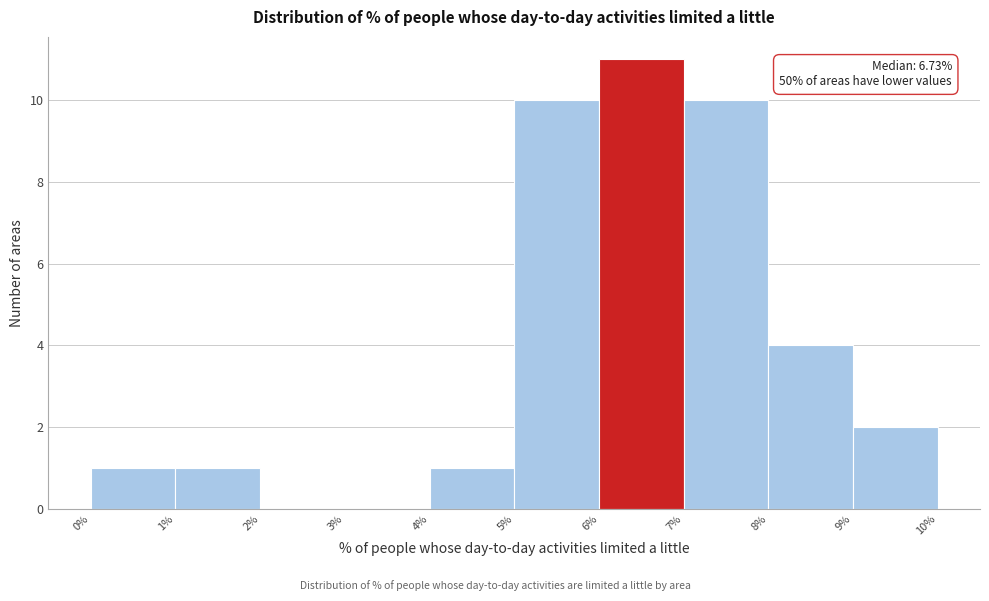

Over which range of the x-axis is the bar tallest?

6% to 7%